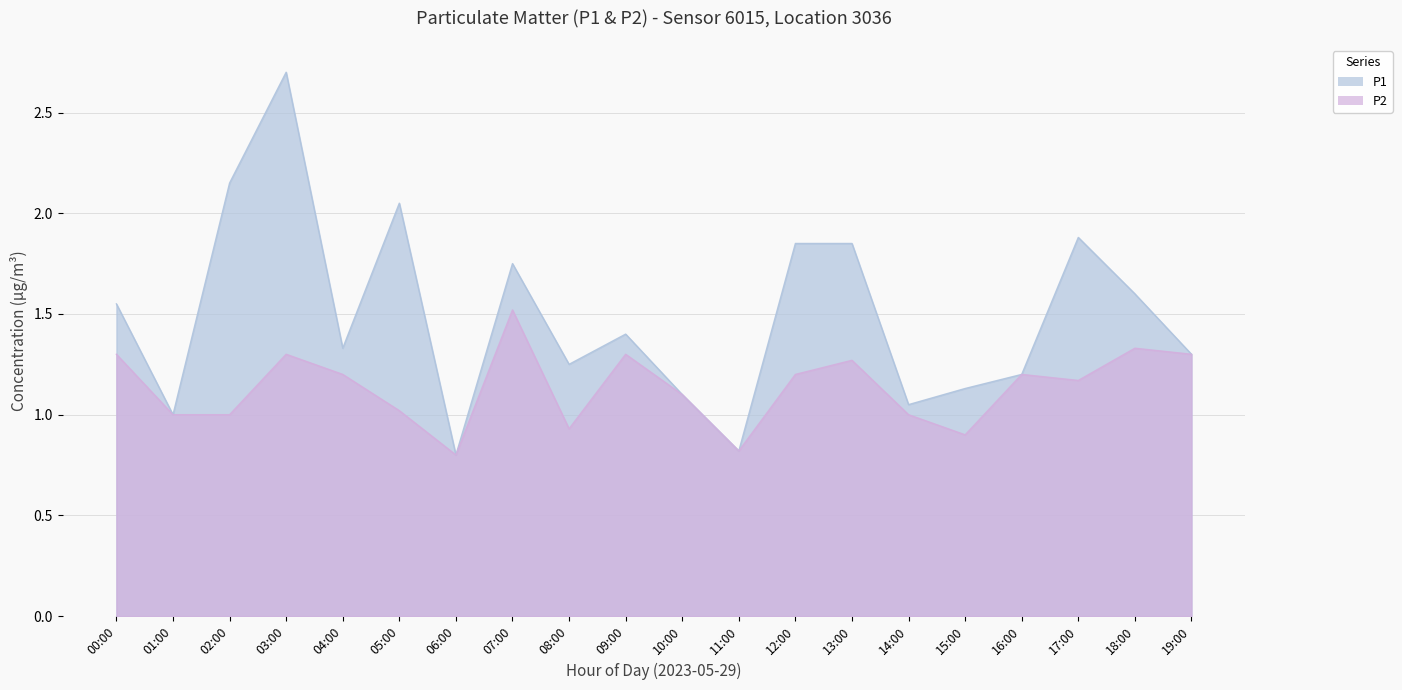

How many lines are shown in the chart?

2